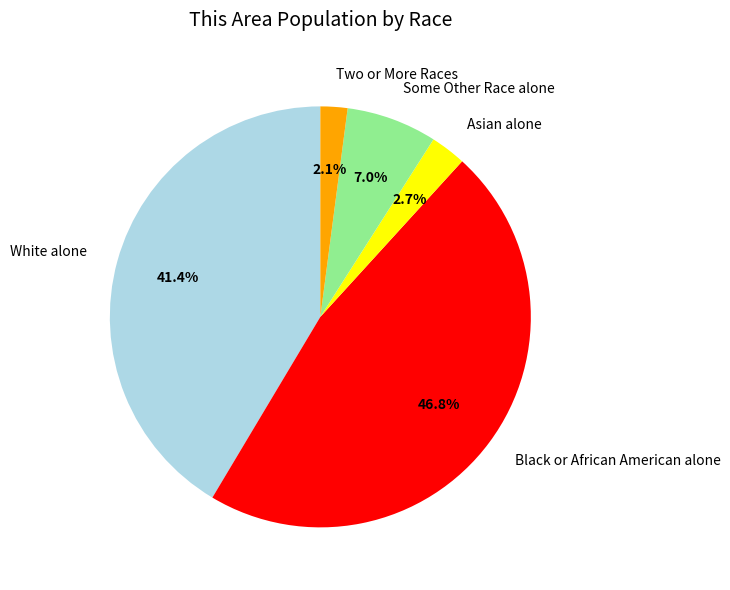

What is the smallest slice in the pie chart?

Two or More Races